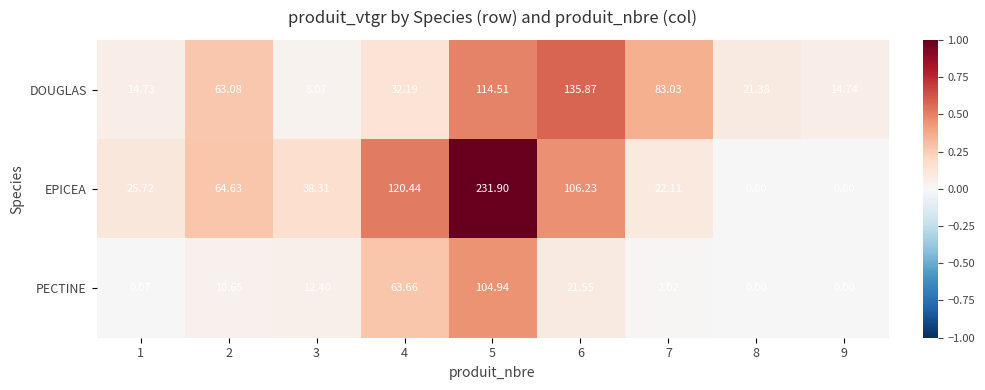

Which series has the largest total across all categories?

EPICEA